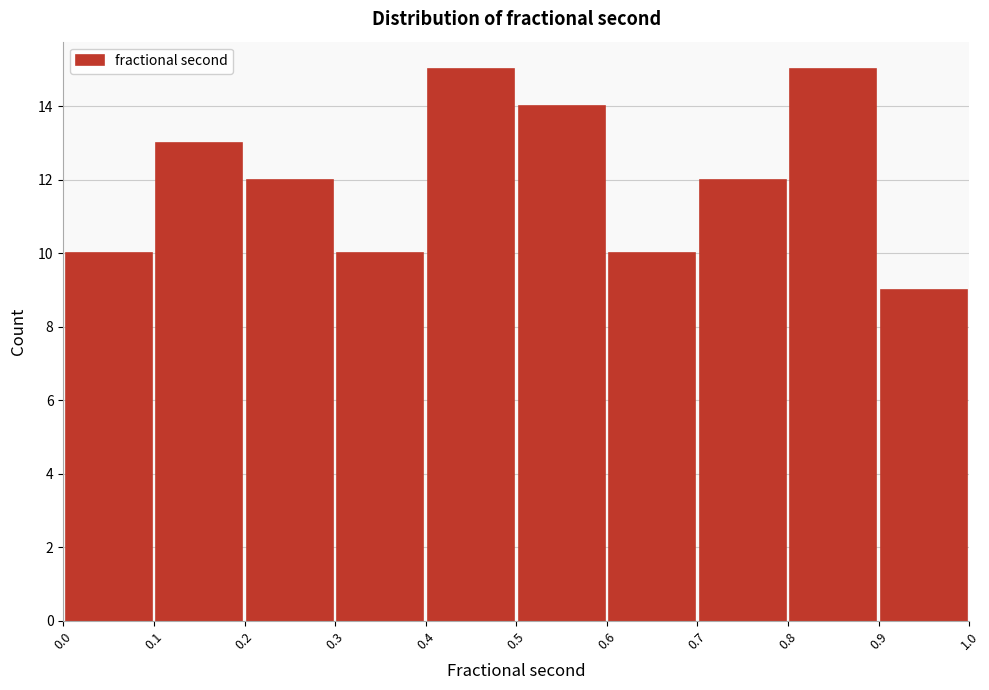

What is the height of the bar covering 0.0 to 0.1 on the x-axis? The values are not printed on the chart, so give them approximately, as read against the axis.

10